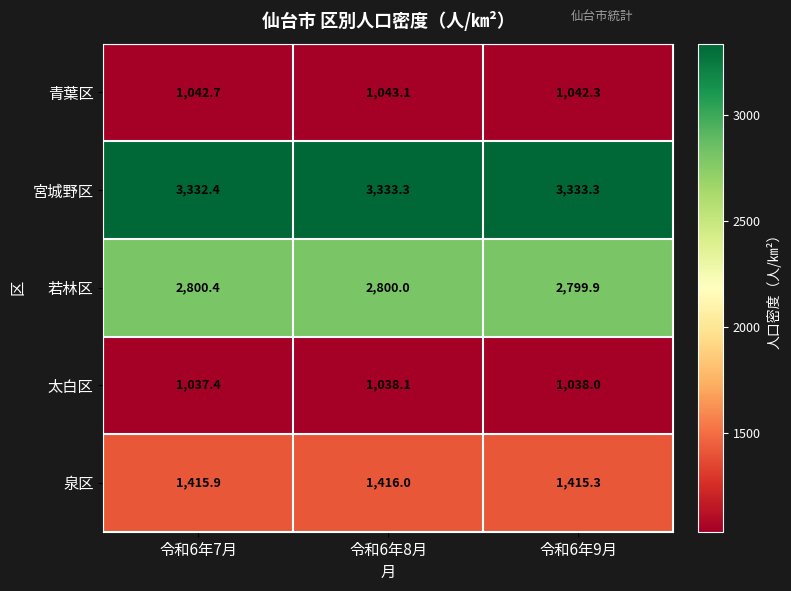

The 宮城野区 series shows 962.1 at 令和6年8月. True or false?

False